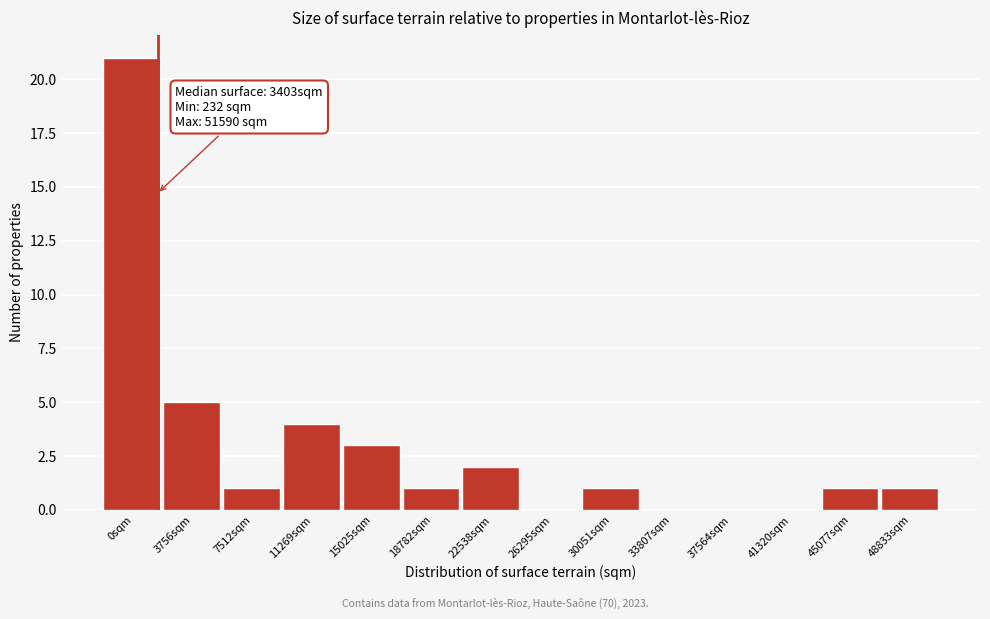

Reading left to right, what are all the values shown in this chart?

0sqm=21	3756sqm=5	7512sqm=1	11269sqm=4	15025sqm=3	18782sqm=1	22538sqm=2	26295sqm=0	30051sqm=1	33807sqm=0	37564sqm=0	41320sqm=0	45077sqm=1	48833sqm=1